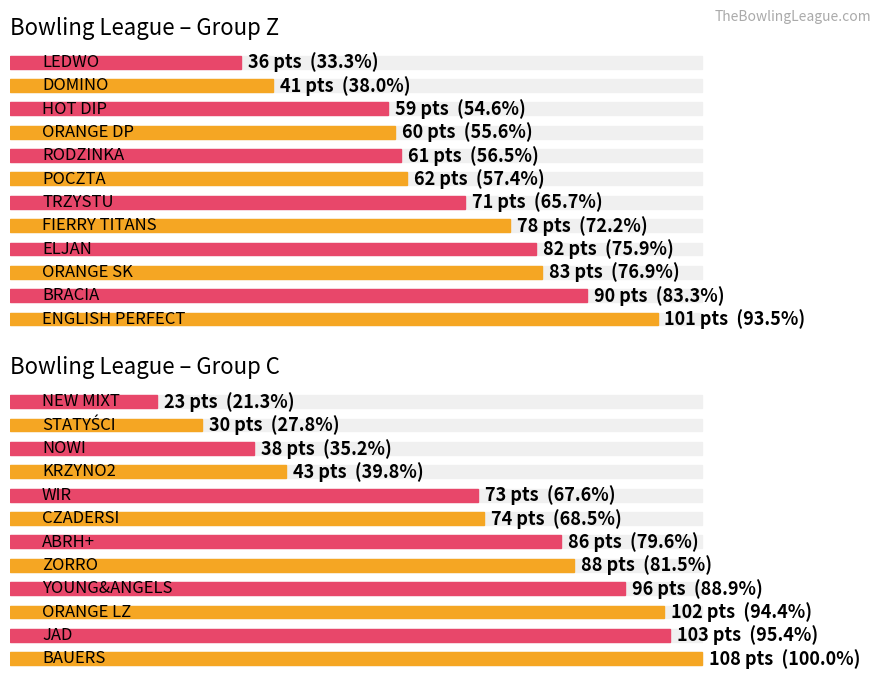

True or false: the data shows 103 at JAD.

True